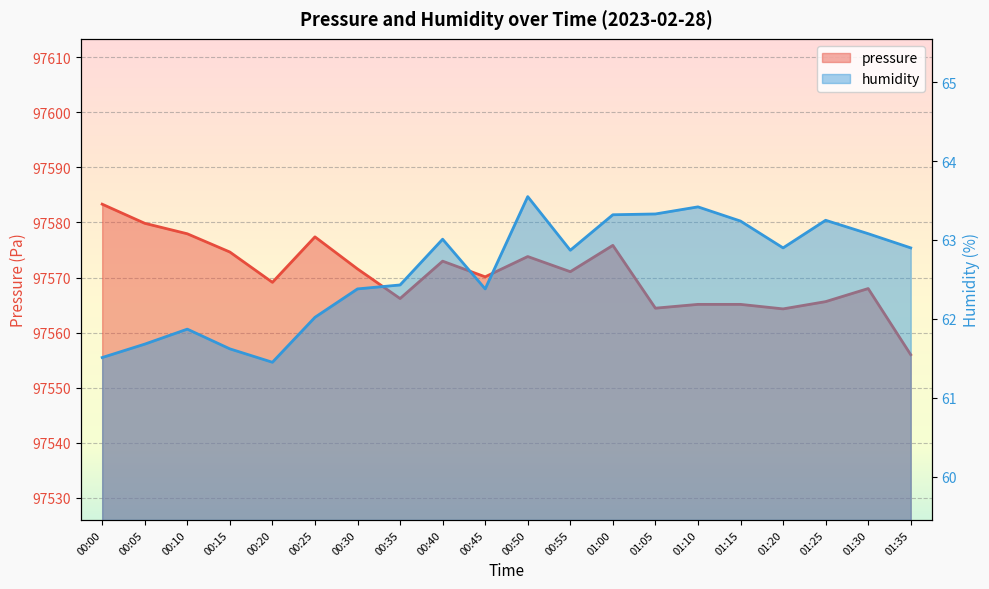

What is the total value across all series at 01:05?

97627.8